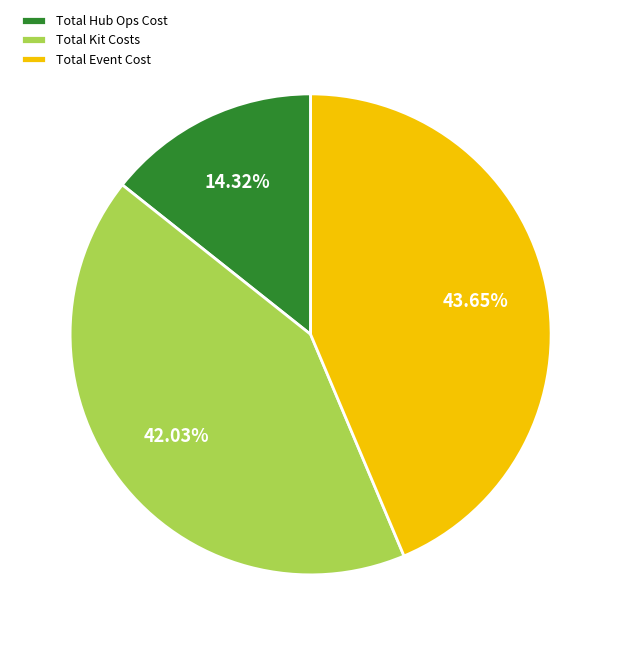

Combined, do Total Hub Ops Cost and Total Event Cost account for over 50%?

Yes